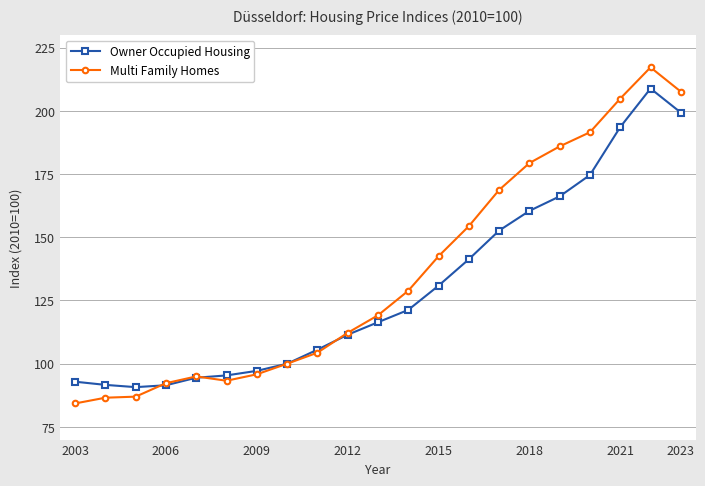

How many values in the Owner Occupied Housing series exceed 116?

11